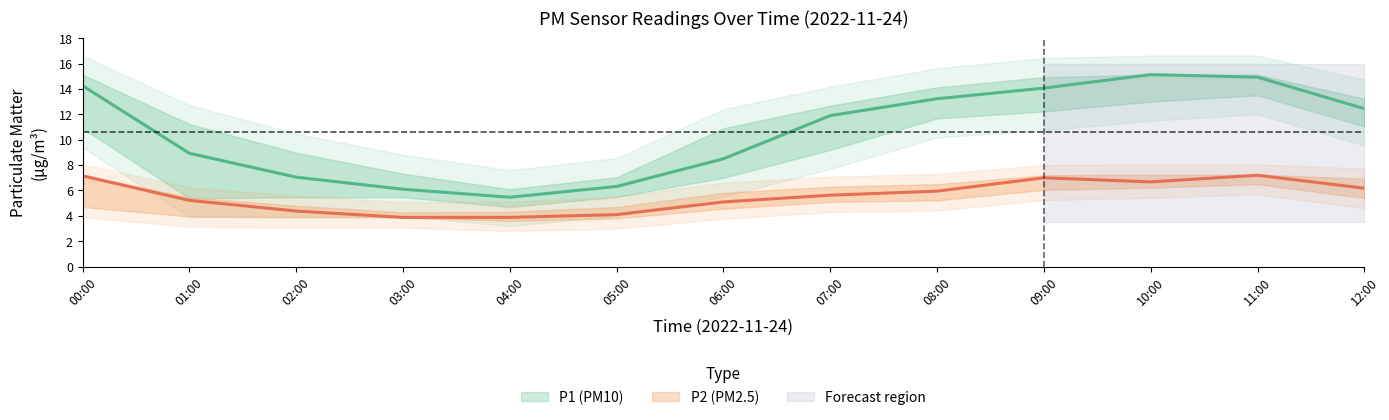

True or false: P2 and P1 intersect in this chart.

False